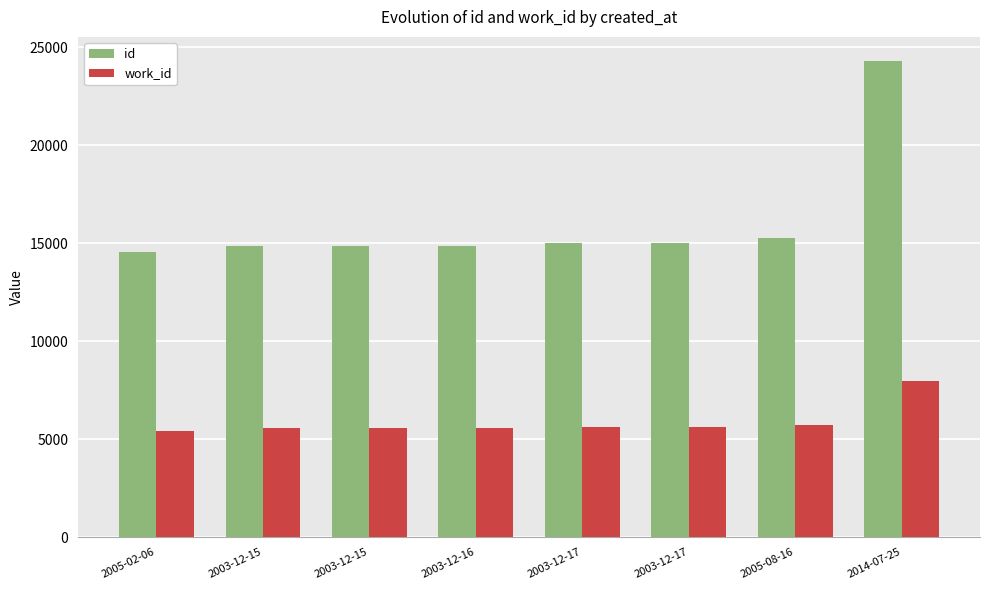

True or false: id has a value of 33587 at 2014-07-25.

False